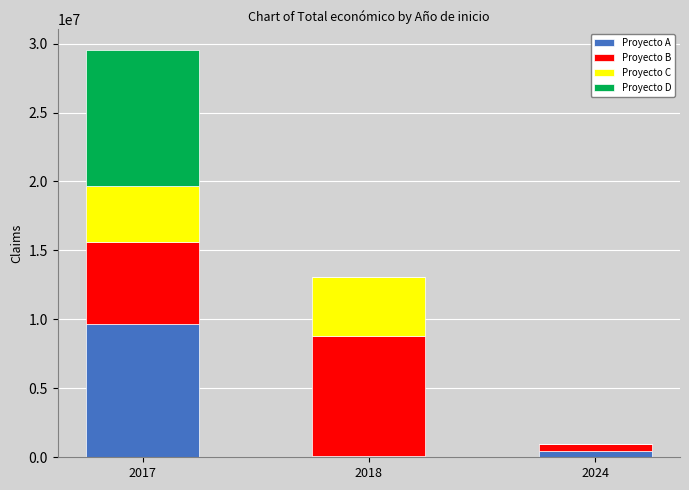

Does the chart contain stacked bars?

Yes